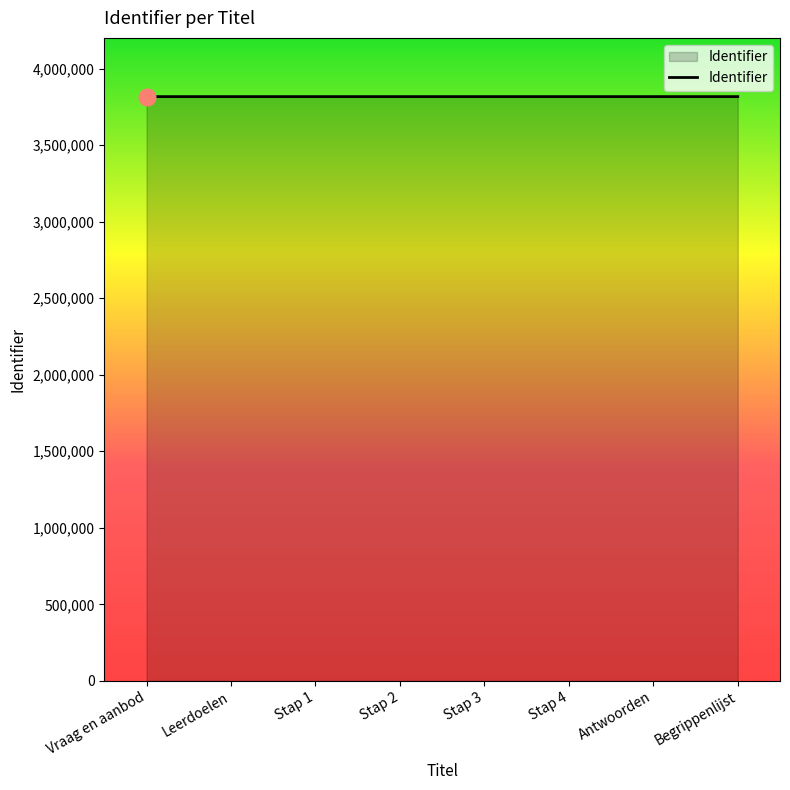

Is it true that the value at Antwoorden is 3816367?

True